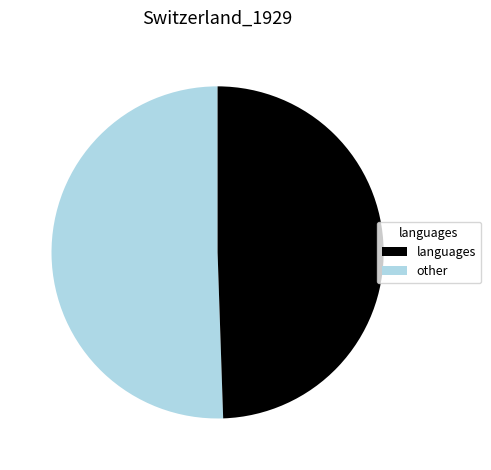

Is there any slice that represents more than half of the pie?

Yes